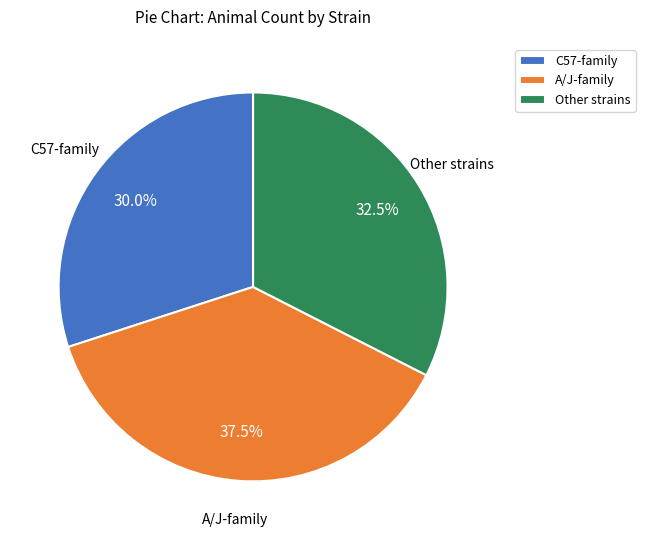

Rank the categories by value from highest to lowest.

A/J-family, Other strains, C57-family